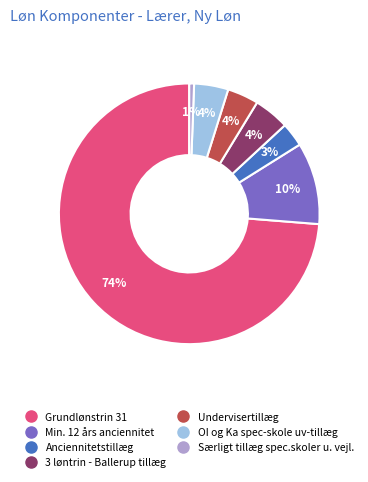

True or false: Undervisertillæg accounts for 4% of the total.

True